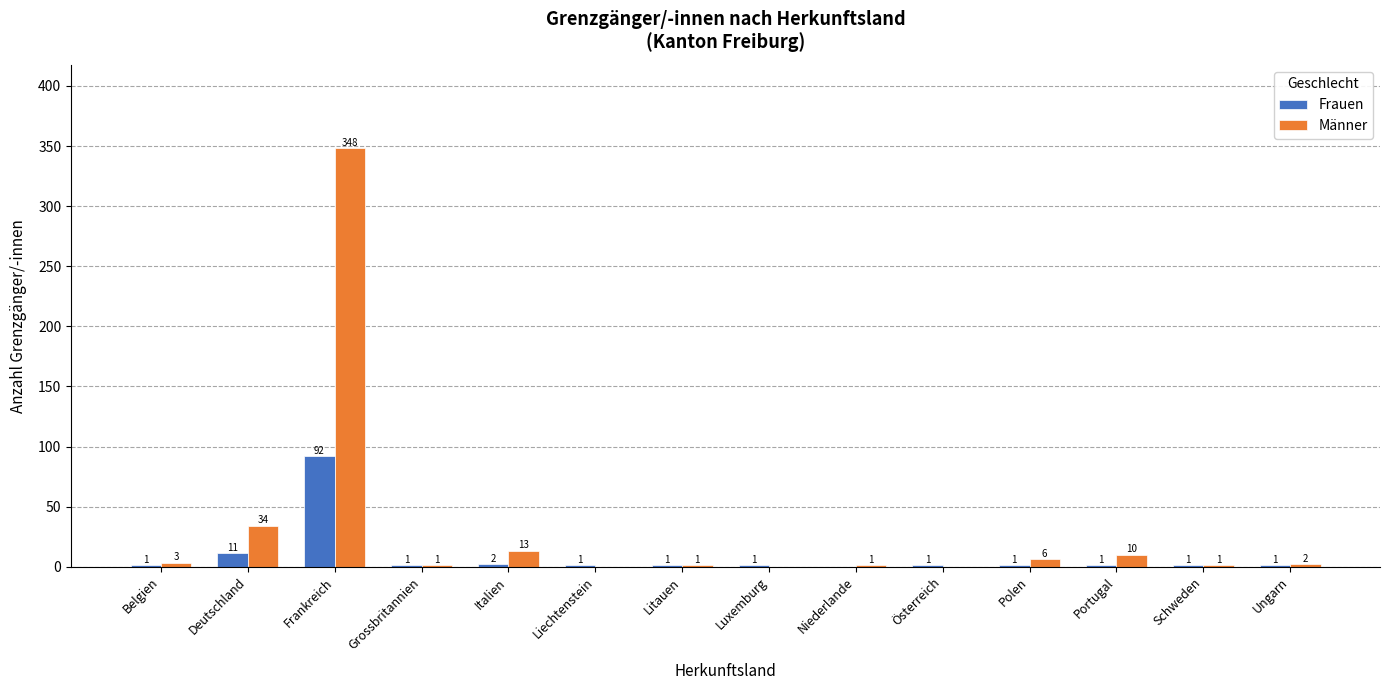

Reading left to right, transcribe all the data shown in this chart.

Frauen: Belgien=1	Deutschland=11	Frankreich=92	Grossbritannien=1	Italien=2	Liechtenstein=1	Litauen=1	Luxemburg=1	Niederlande=0	Österreich=1	Polen=1	Portugal=1	Schweden=1	Ungarn=1
Männer: Belgien=3	Deutschland=34	Frankreich=348	Grossbritannien=1	Italien=13	Liechtenstein=0	Litauen=1	Luxemburg=0	Niederlande=1	Österreich=0	Polen=6	Portugal=10	Schweden=1	Ungarn=2